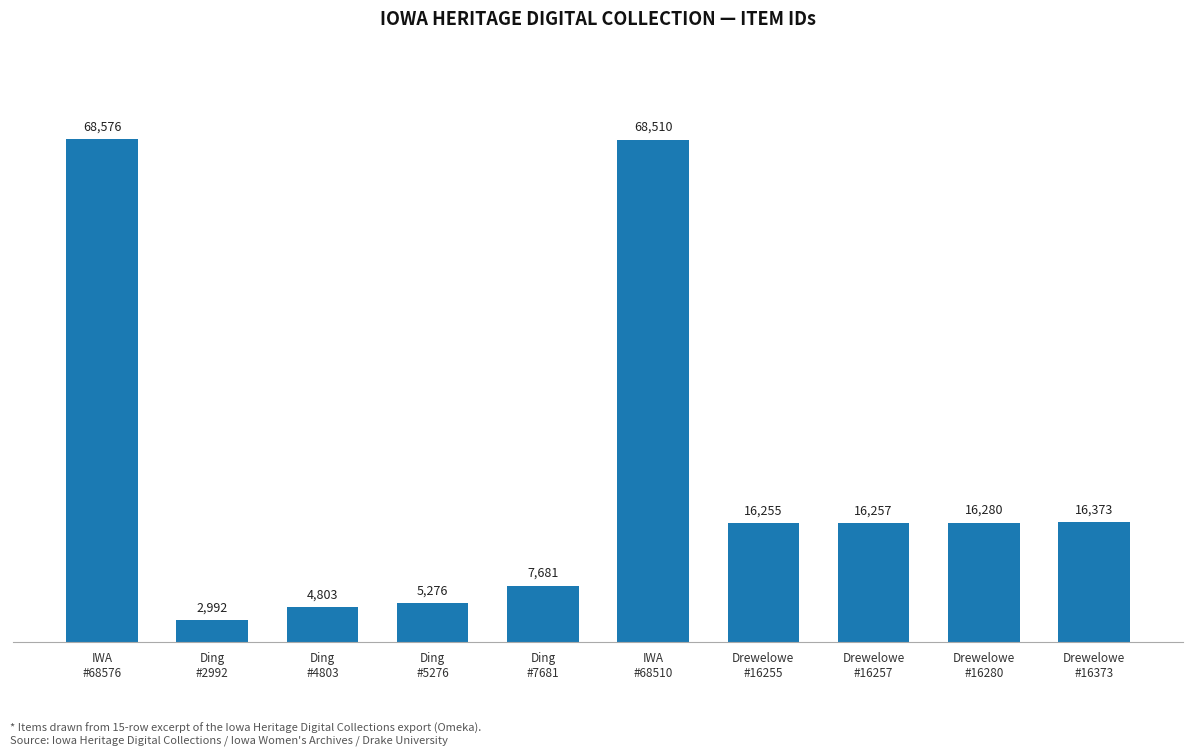

What is the approximate value at Ding
#7681?

7681